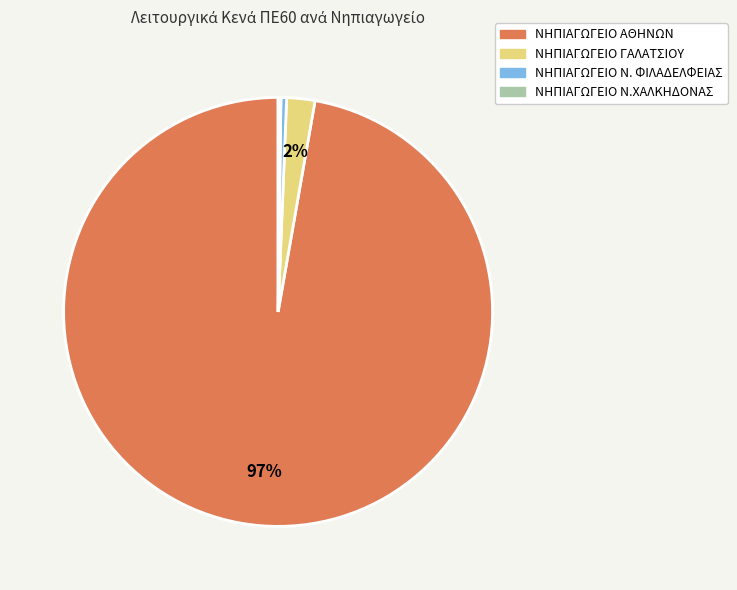

Between ΝΗΠΙΑΓΩΓΕΙΟ ΓΑΛΑΤΣΙΟΥ and ΝΗΠΙΑΓΩΓΕΙΟ ΑΘΗΝΩΝ, which is larger?

ΝΗΠΙΑΓΩΓΕΙΟ ΑΘΗΝΩΝ